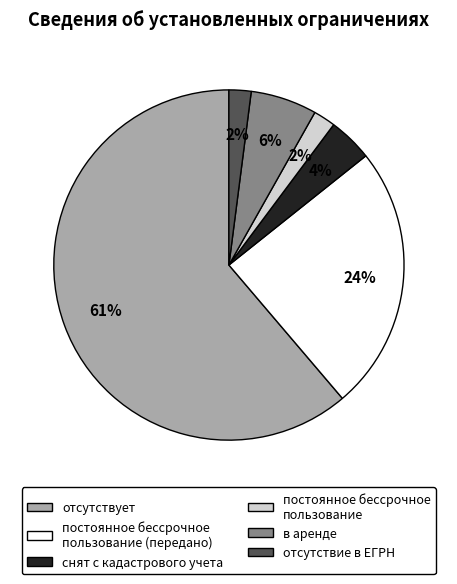

Is there any slice that represents more than half of the pie?

Yes